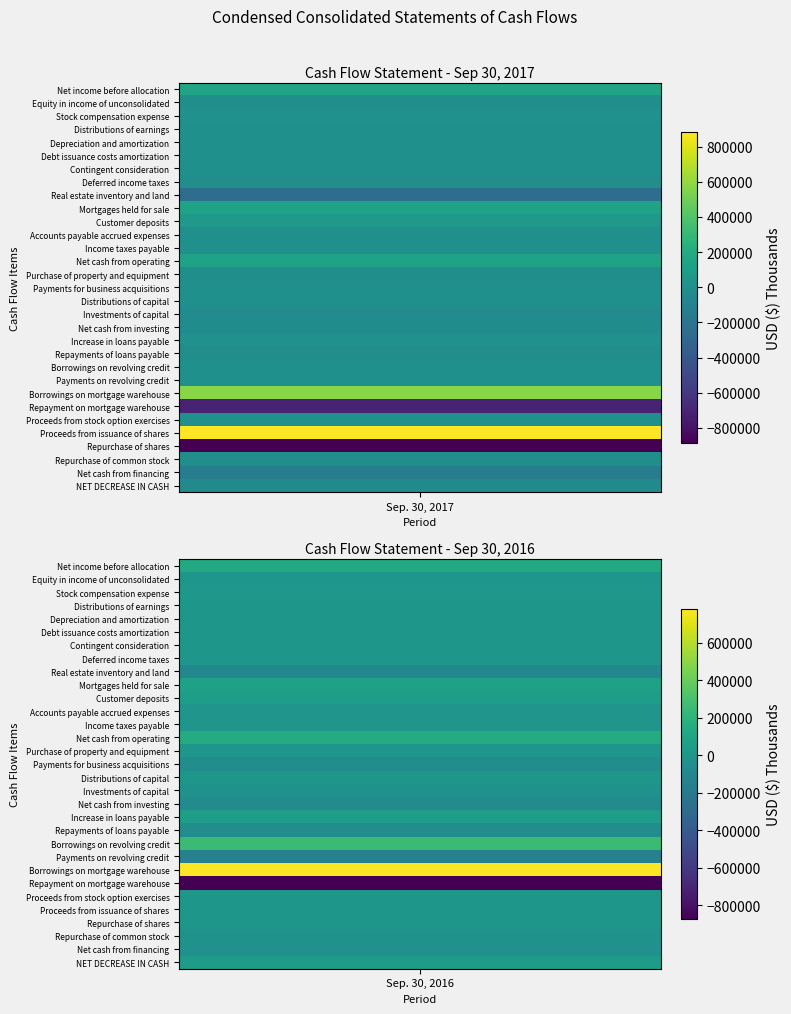

Which series has the widest spread of values?

Repurchase of shares